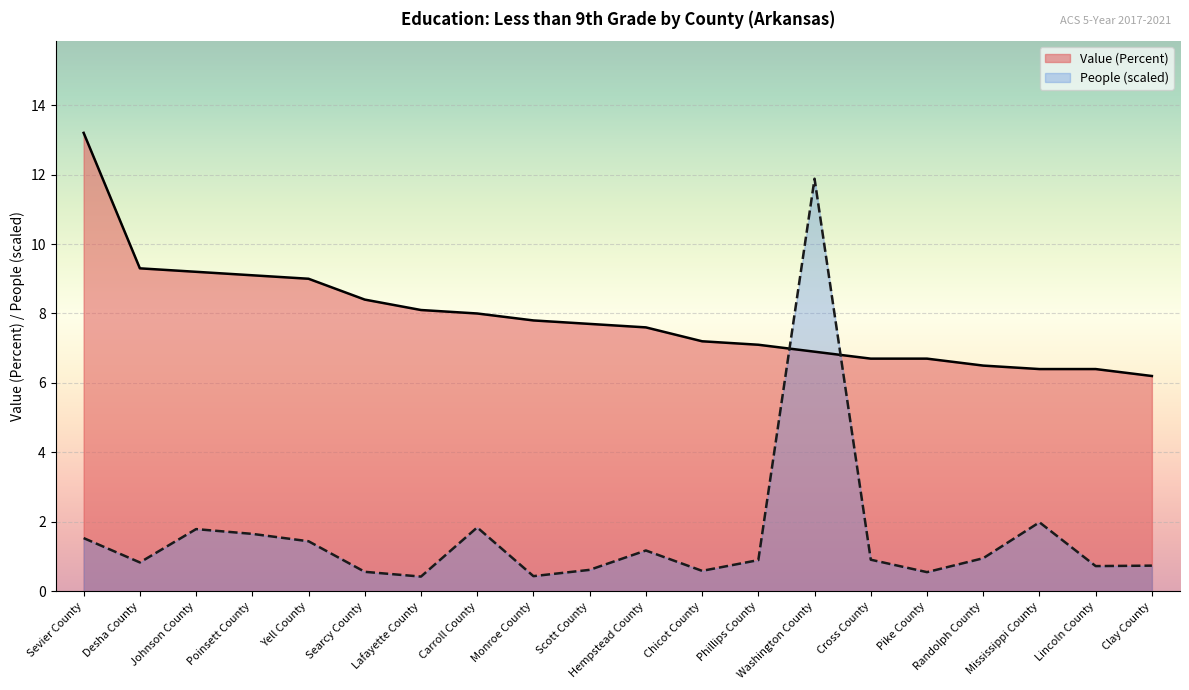

Reading right to left, extract all data points from this chart.

Value (Percent): 6.2	6.4	6.4	6.5	6.7	6.7	6.9	7.1	7.2	7.6	7.7	7.8	8.0	8.1	8.4	9.0	9.1	9.2	9.3	13.2
People (Education: Less Than 9th Grade): 0.7	0.7	2.0	1.0	0.6	0.9	11.9	0.9	0.6	1.2	0.6	0.4	1.8	0.4	0.6	1.4	1.7	1.8	0.8	1.5